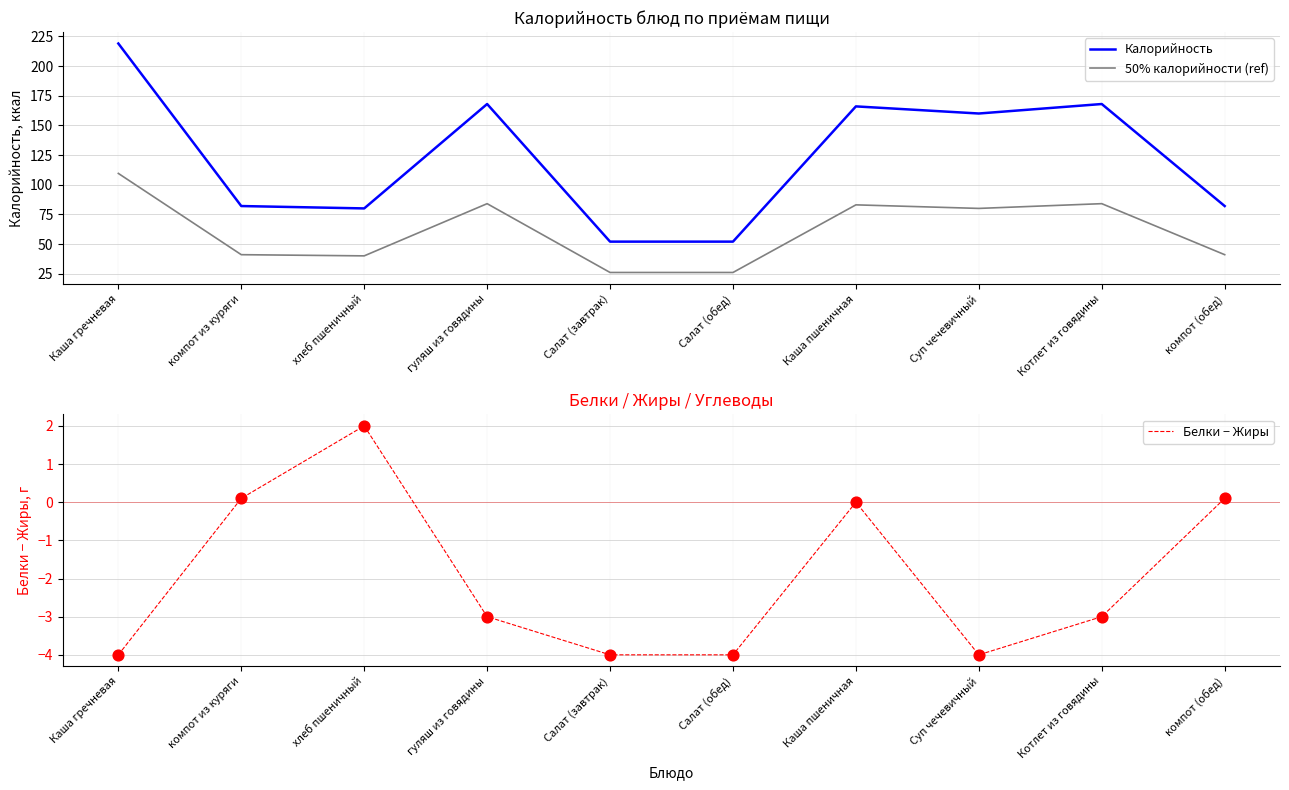

Is the value of Белки − Жиры at компот (обед) greater than the value of Калорийность at Каша гречневая?

No